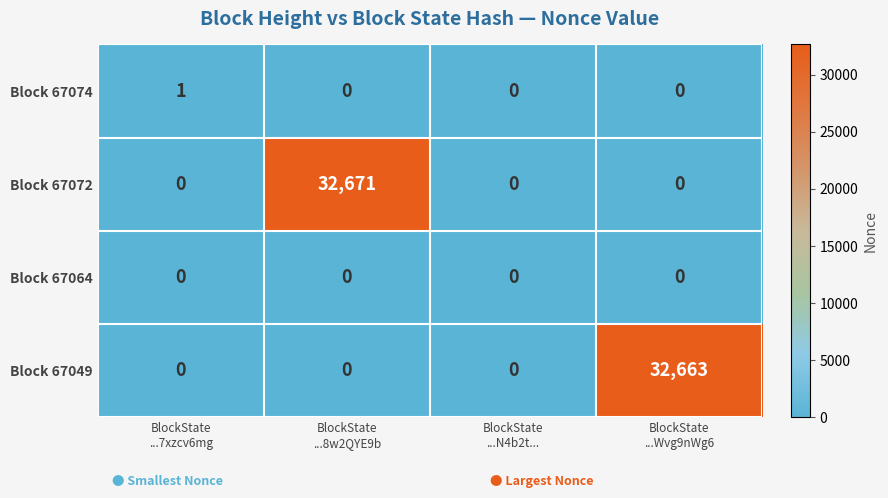

Which series has the largest total across all categories?

Block 67072